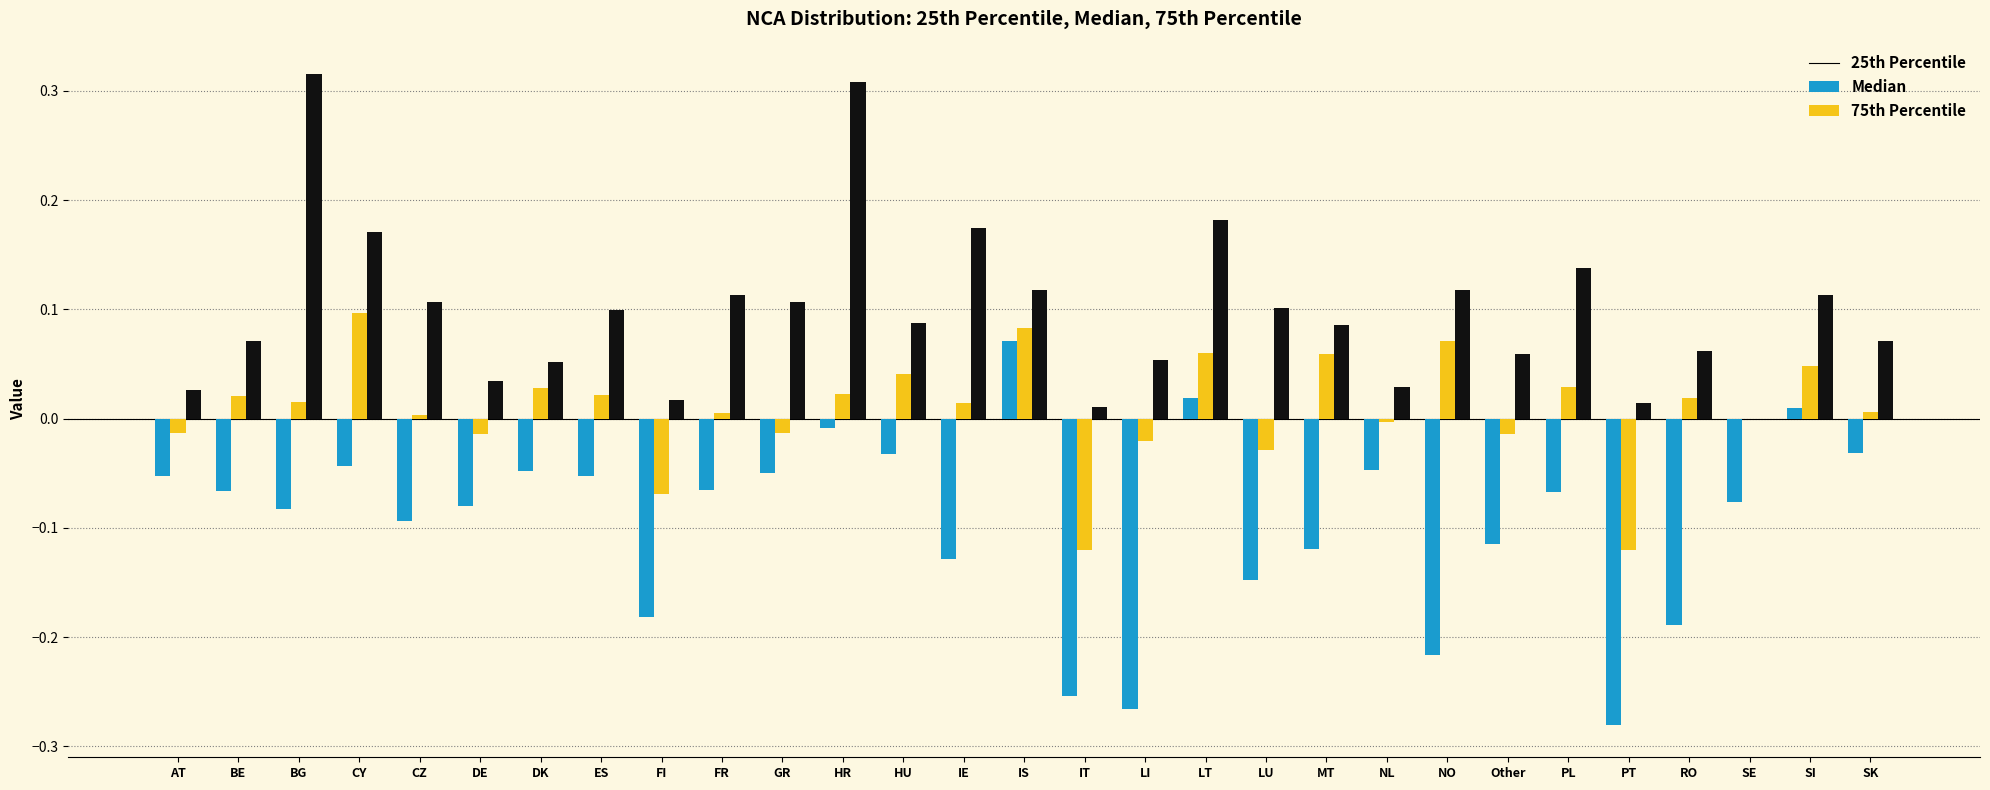

At which category is the sum across all series the highest?

HR